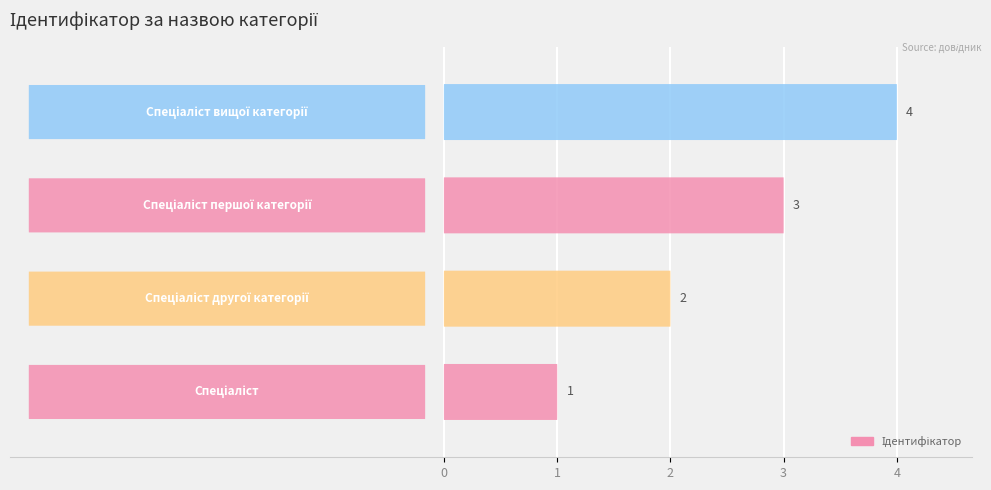

At which label is the value closest to 2?

Спеціаліст другої категорії